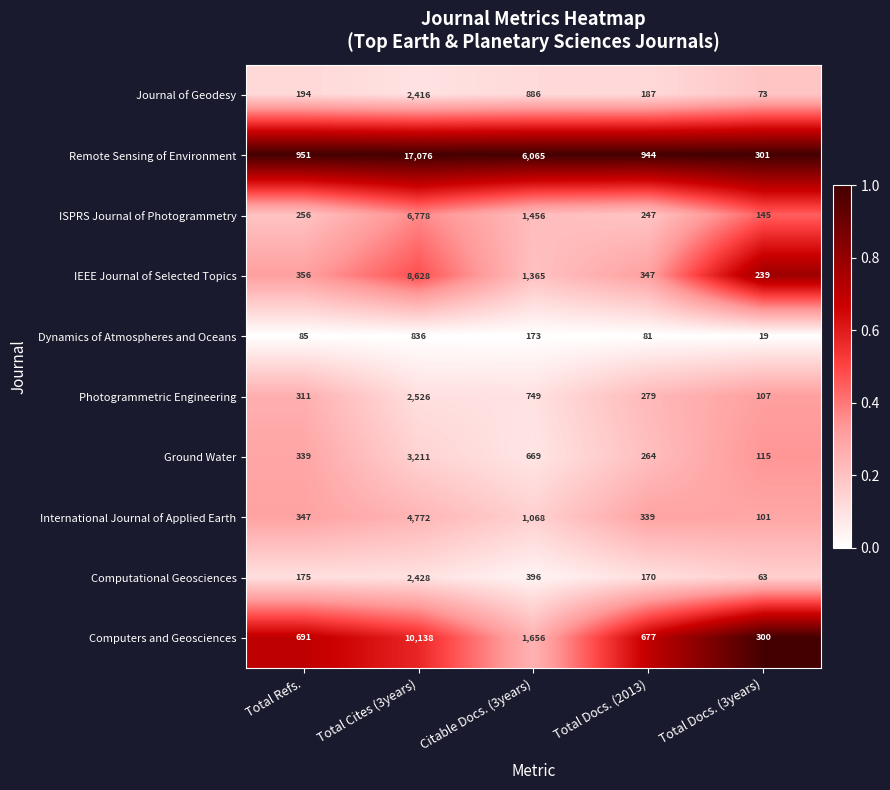

Which series has the largest total across all categories?

Remote Sensing of Environment